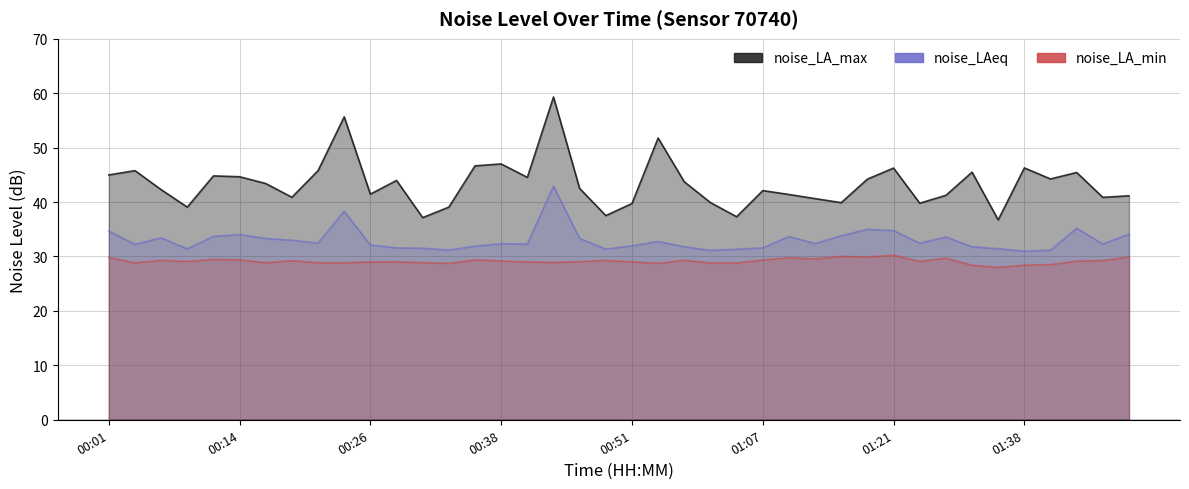

True or false: noise_LA_min has a value of 43.3 at 31.

False